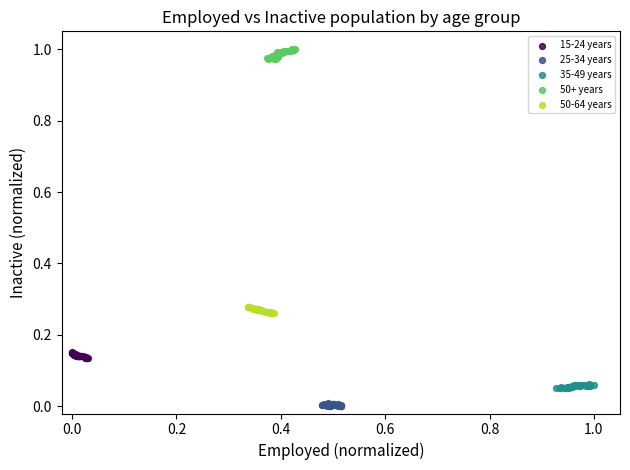

Which series reaches the maximum Y coordinate?

50+ years